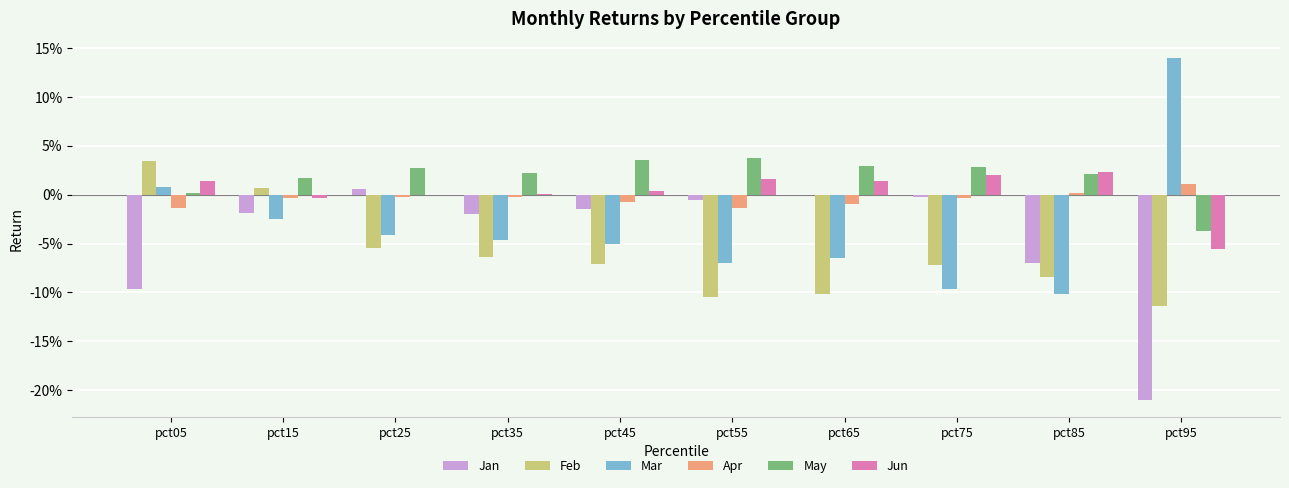

What are all the series names shown in the legend?

Jan, Feb, Mar, Apr, May, Jun